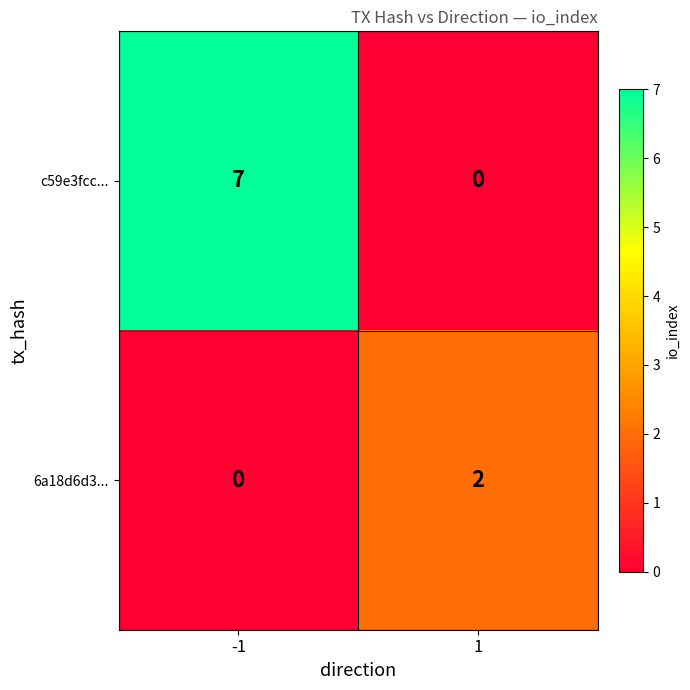

What value does the c59e3fcc... series have at -1?

7